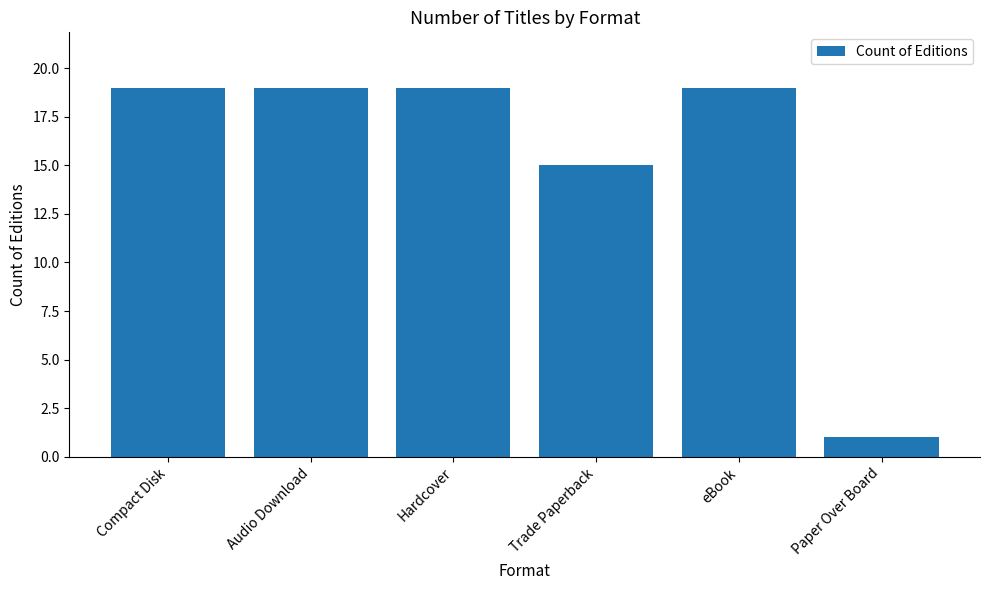

Which has a higher value, Trade Paperback or Audio Download?

Audio Download